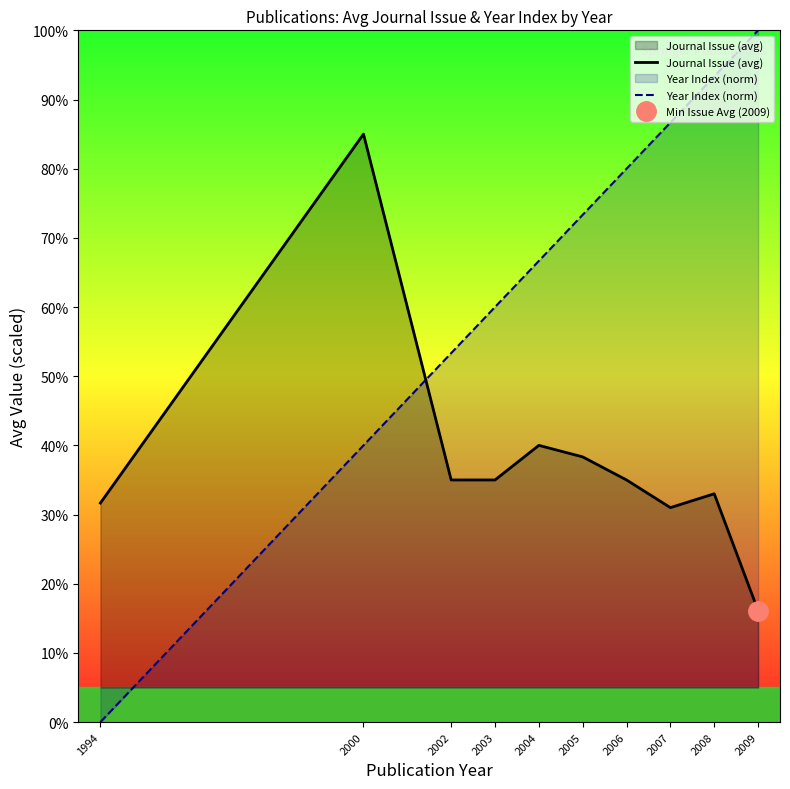

Rank the series at 2003 from highest to lowest value.

Year Index (norm), Journal Issue (avg)